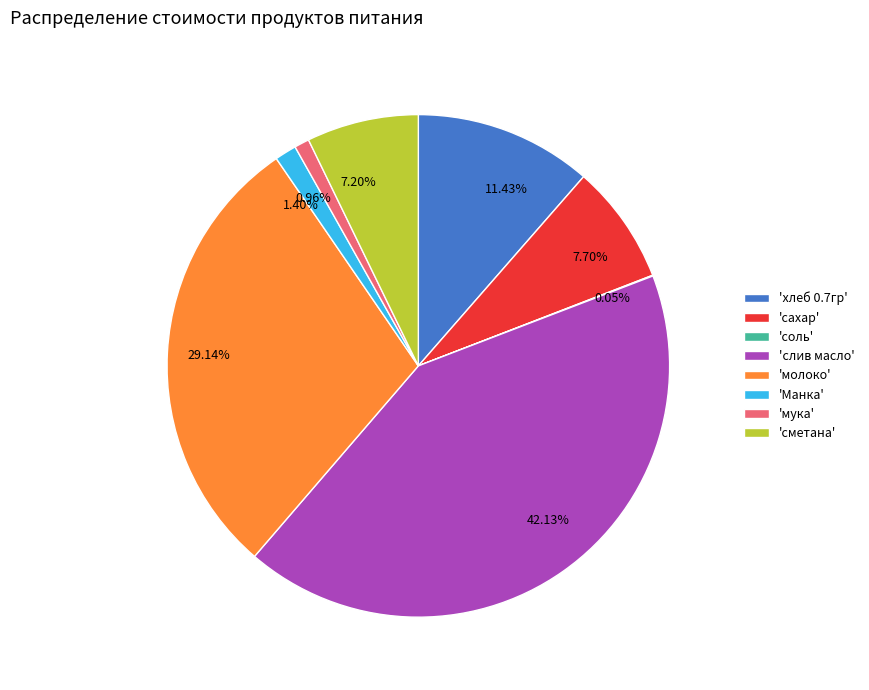

Does any single category account for the majority?

No